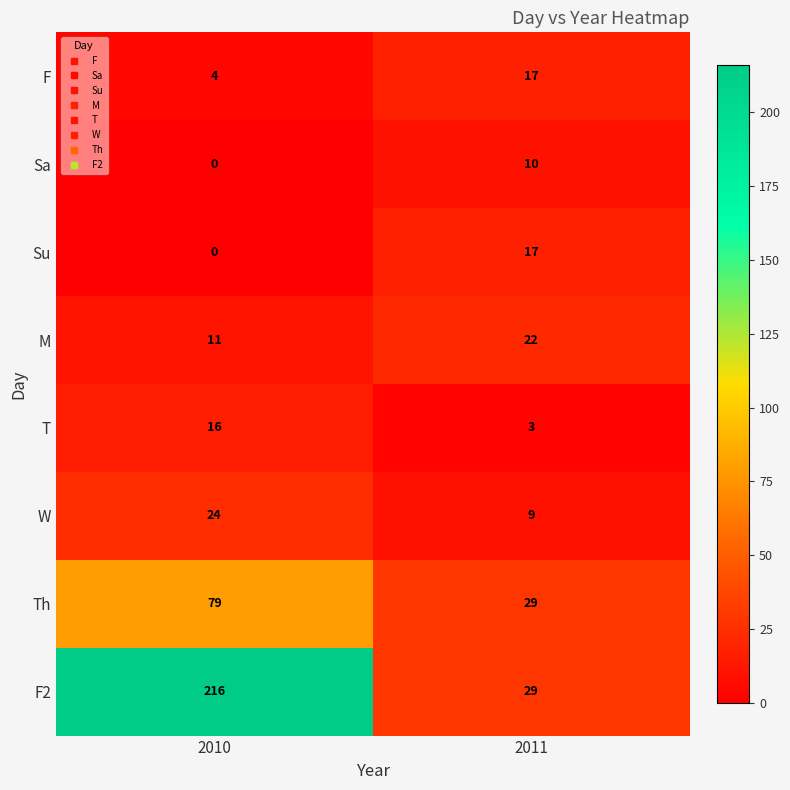

Is it true that T equals 27 at 2010?

False